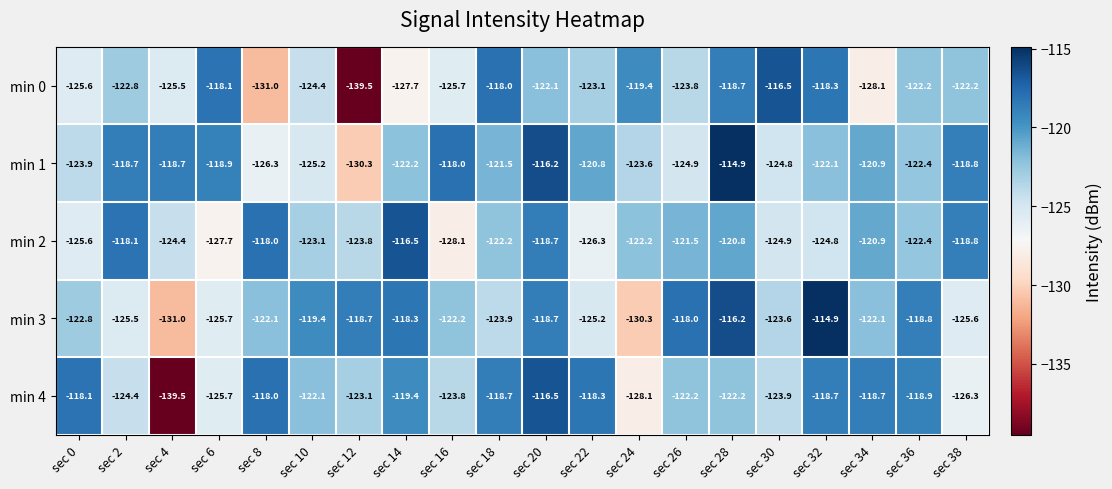

How many data points in min 4 are less than -122?

11